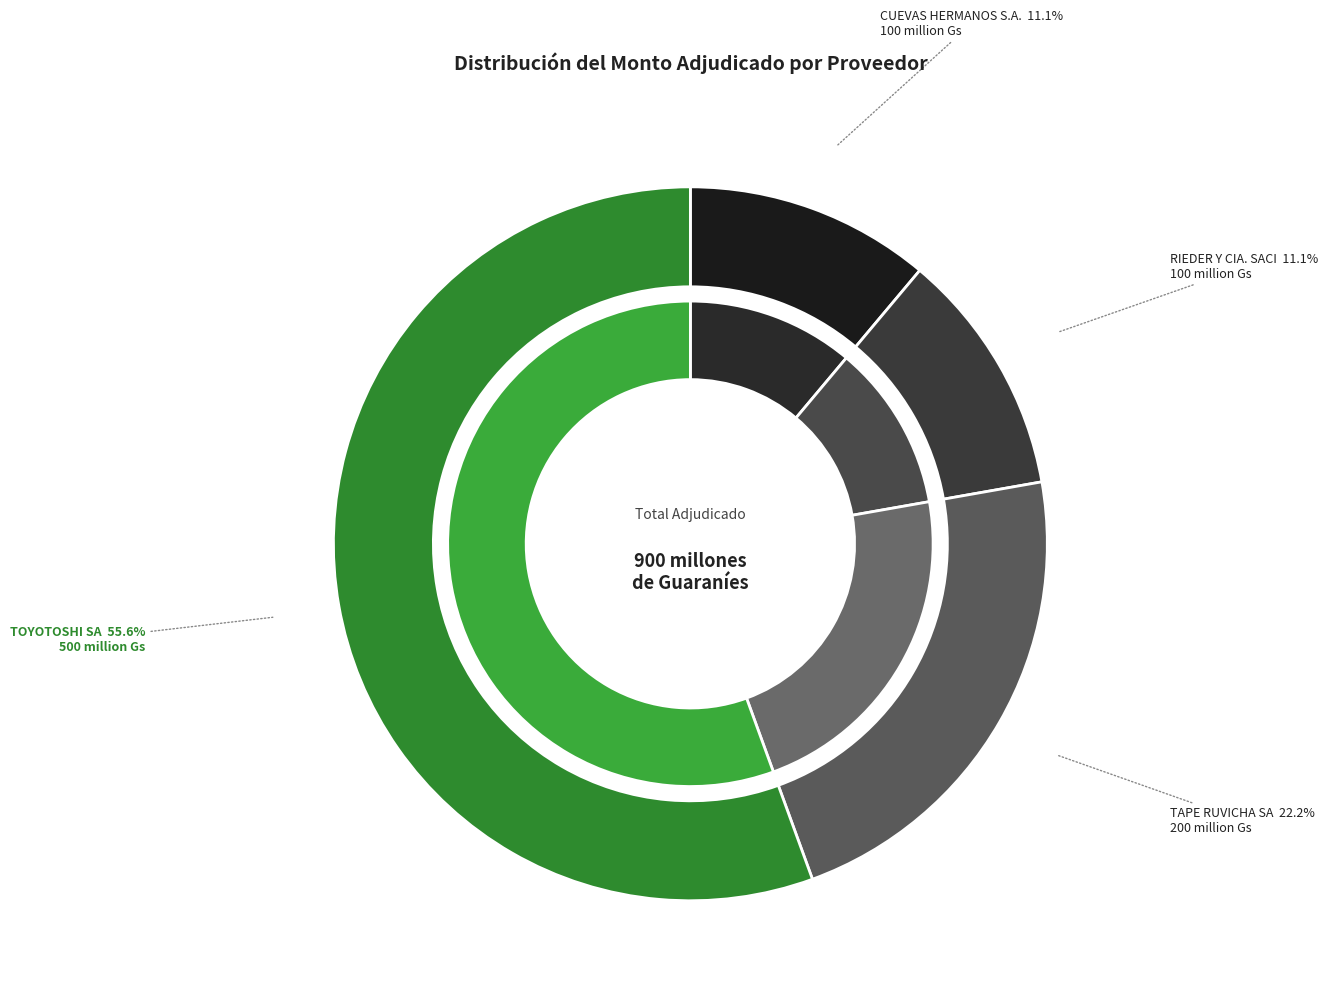

To the nearest percent, what portion does RIEDER Y CIA. SACI represent?

11%